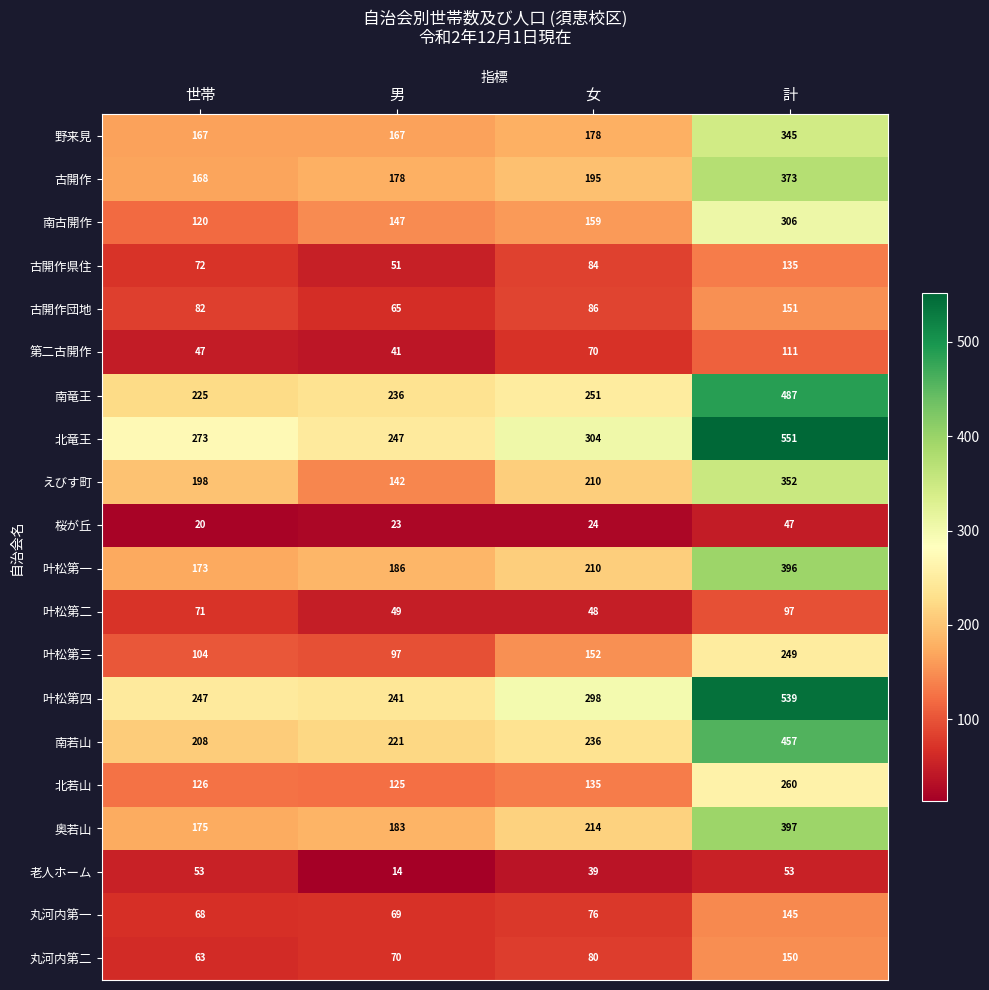

Which series changed the most between 世帯 and 計?

叶松第四